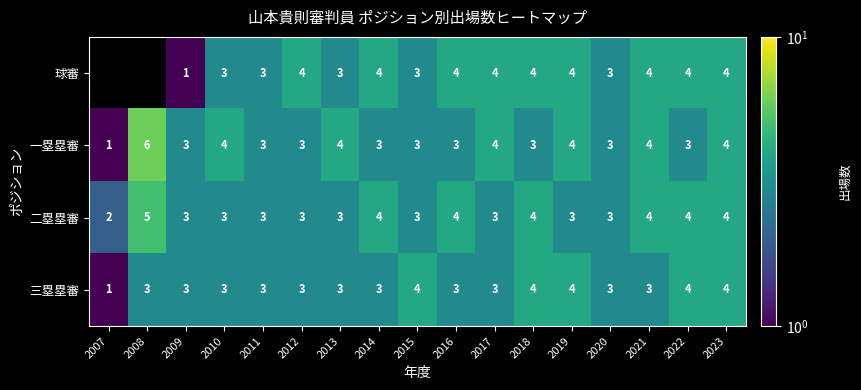

How many categories are shown in the chart?

17